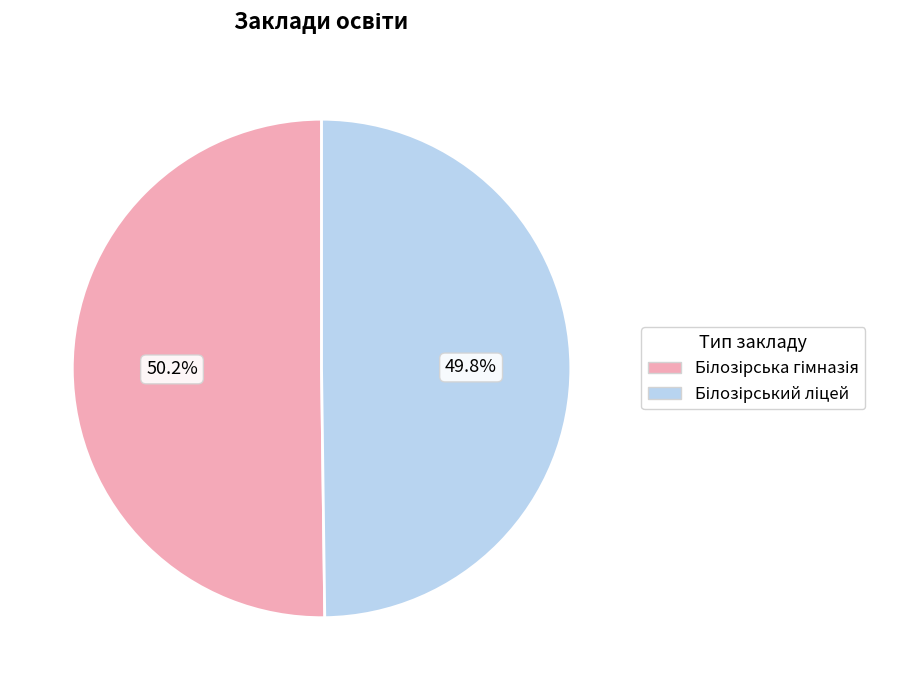

Does any single category account for the majority?

Yes